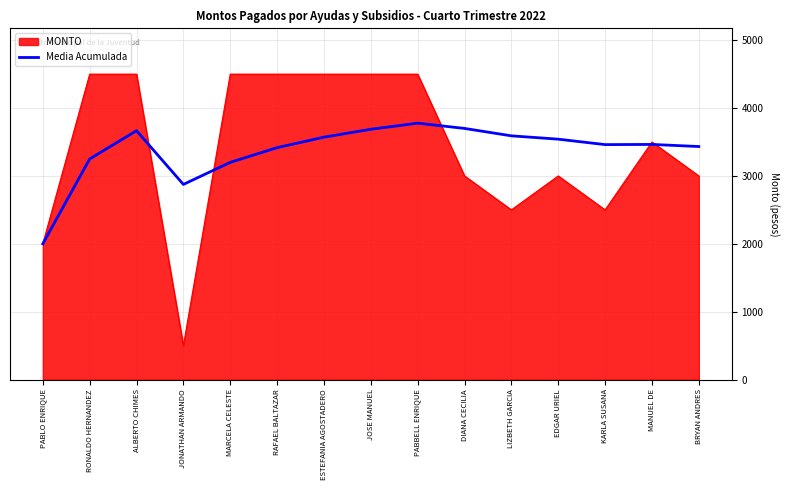

What value does the Media Acumulada series have at ESTEFANIA AGOSTADERO?

3571.4